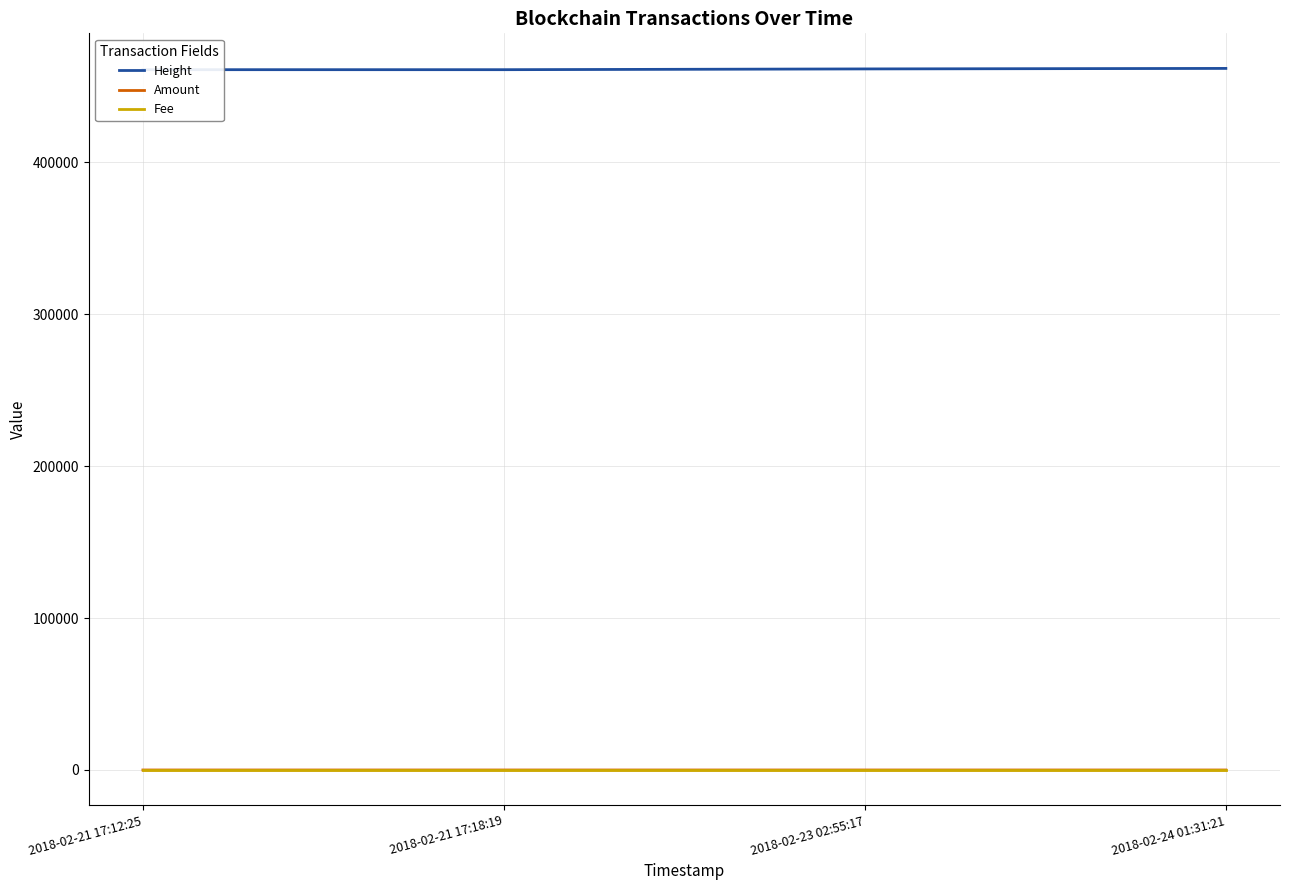

What is the sum of the Amount values at 2018-02-23 02:55:17 and 2018-02-21 17:18:19?

1